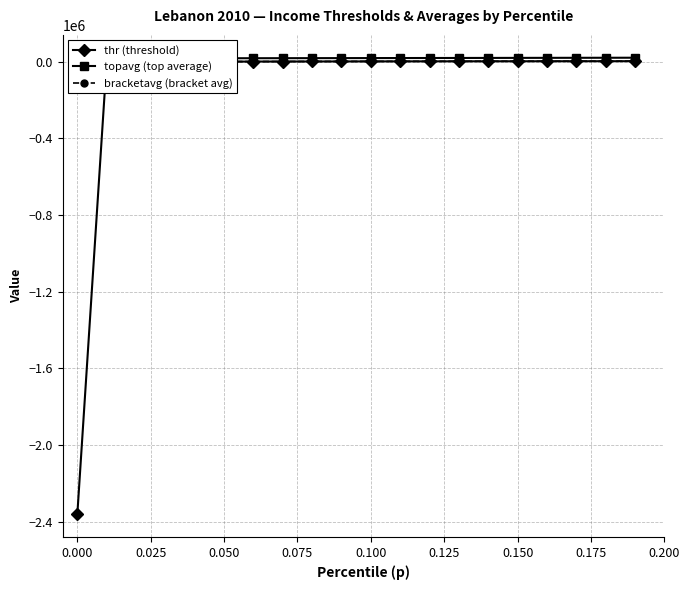

What position from the left is 0.100?

11